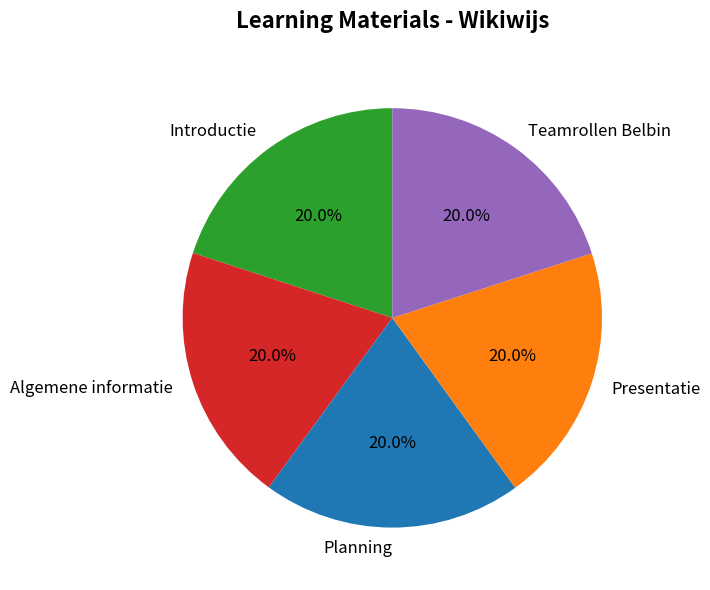

To the nearest percent, what is the average slice percentage?

20%